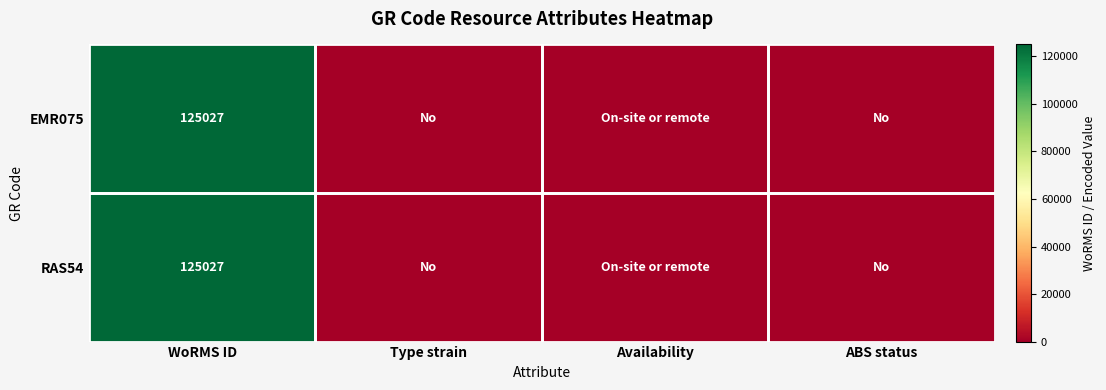

What is the highest value of the EMR075 series?

125027